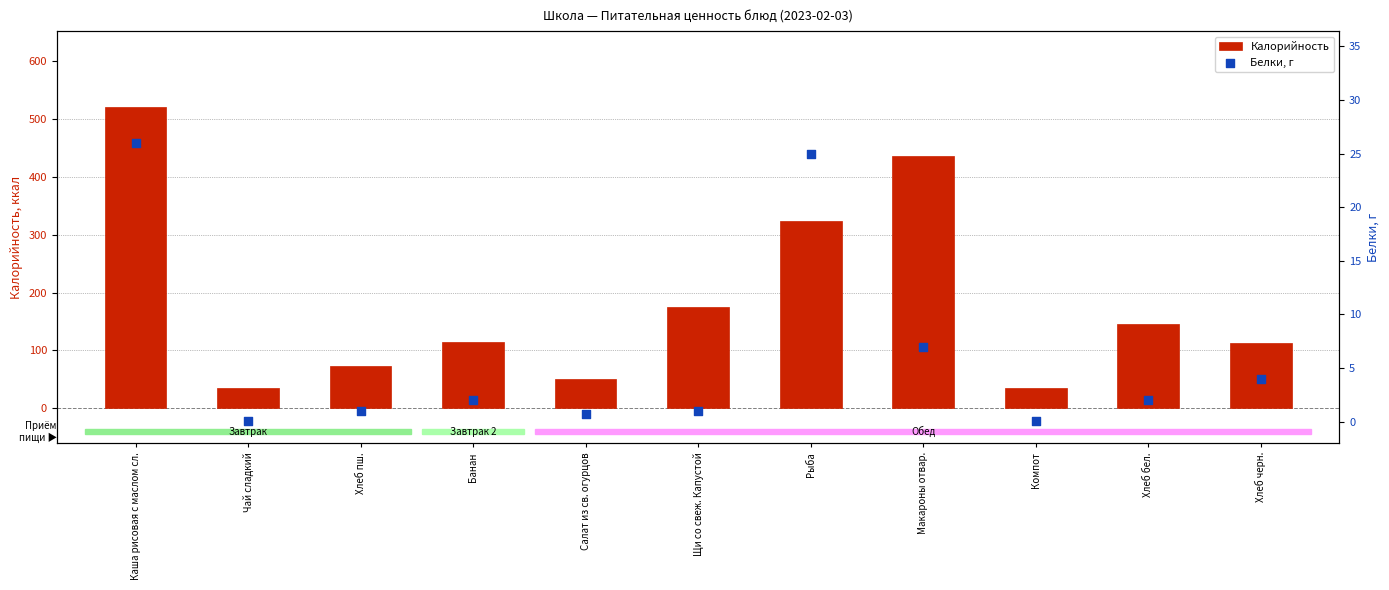

Which series has the largest Y range (max minus min)?

Калорийность